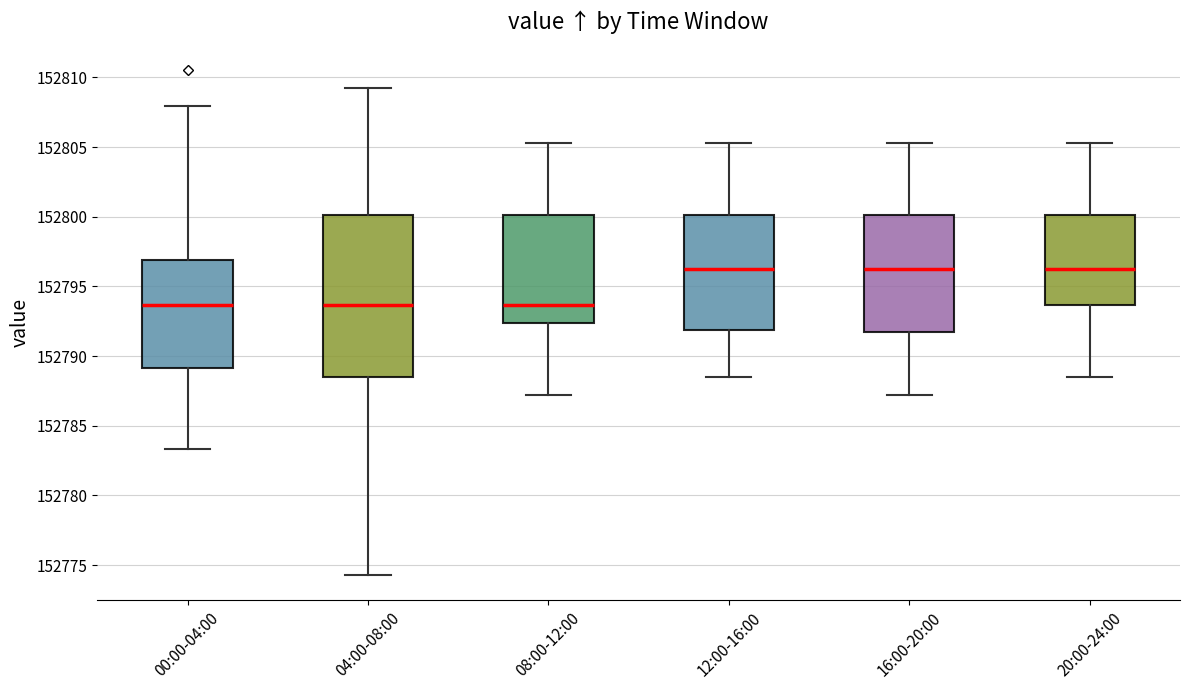

Comparing the boxes themselves (not the whiskers), which one is the tallest?

04:00-08:00